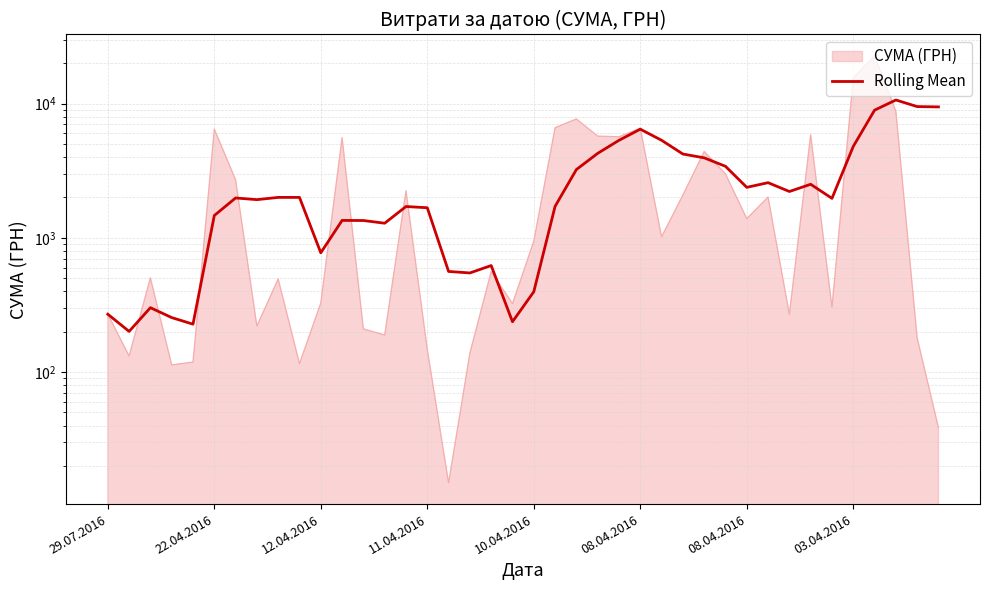

What is the sum of all values?

114141.1